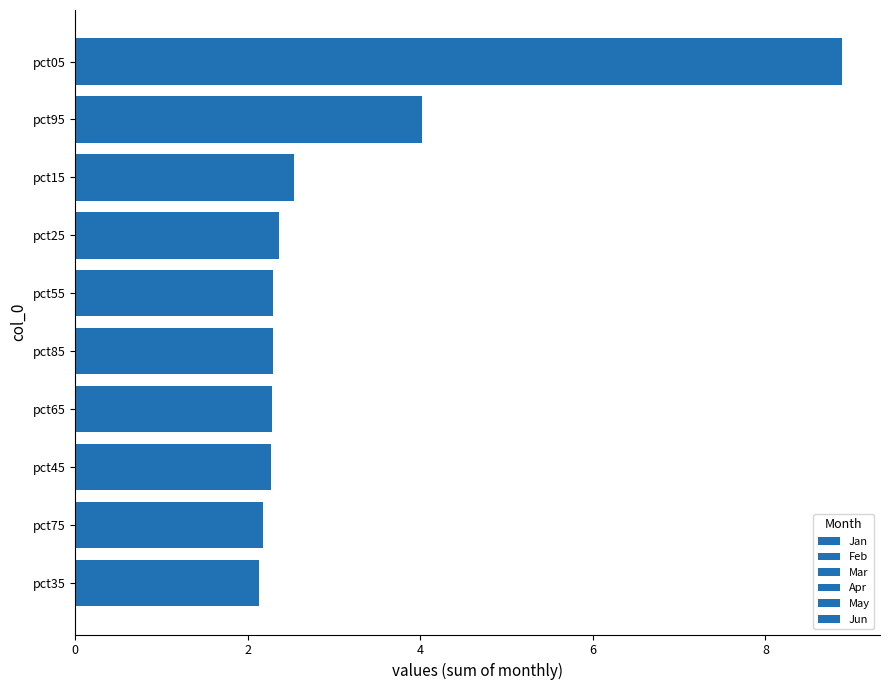

Count the number of data series in this chart.

6